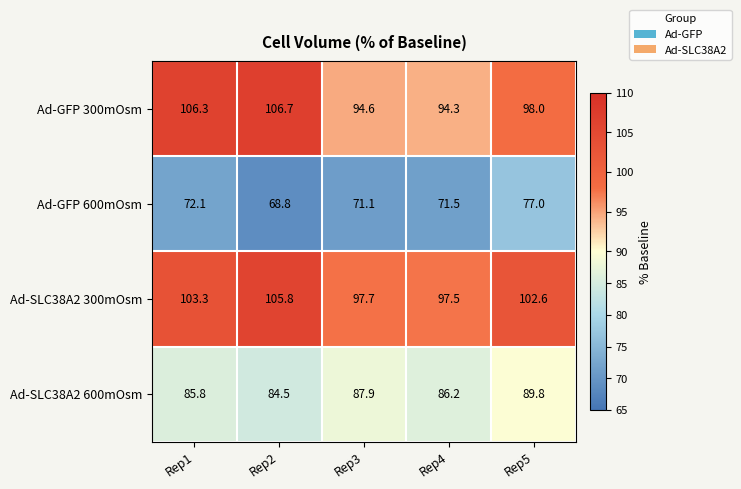

The value of Ad-SLC38A2 300mOsm at Rep3 is 136.7. True or false?

False